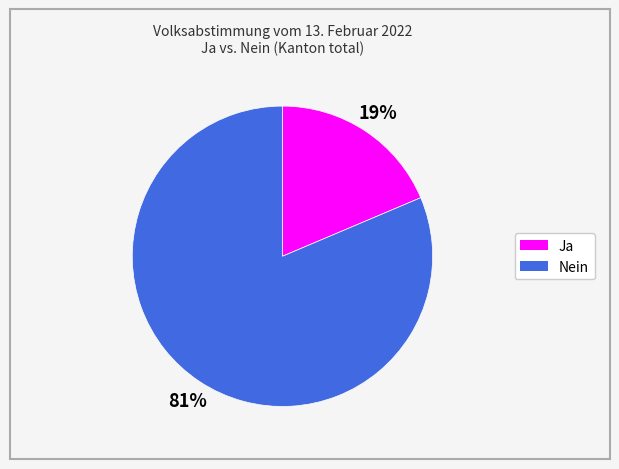

The Ja slice represents 19% of the pie. True or false?

True